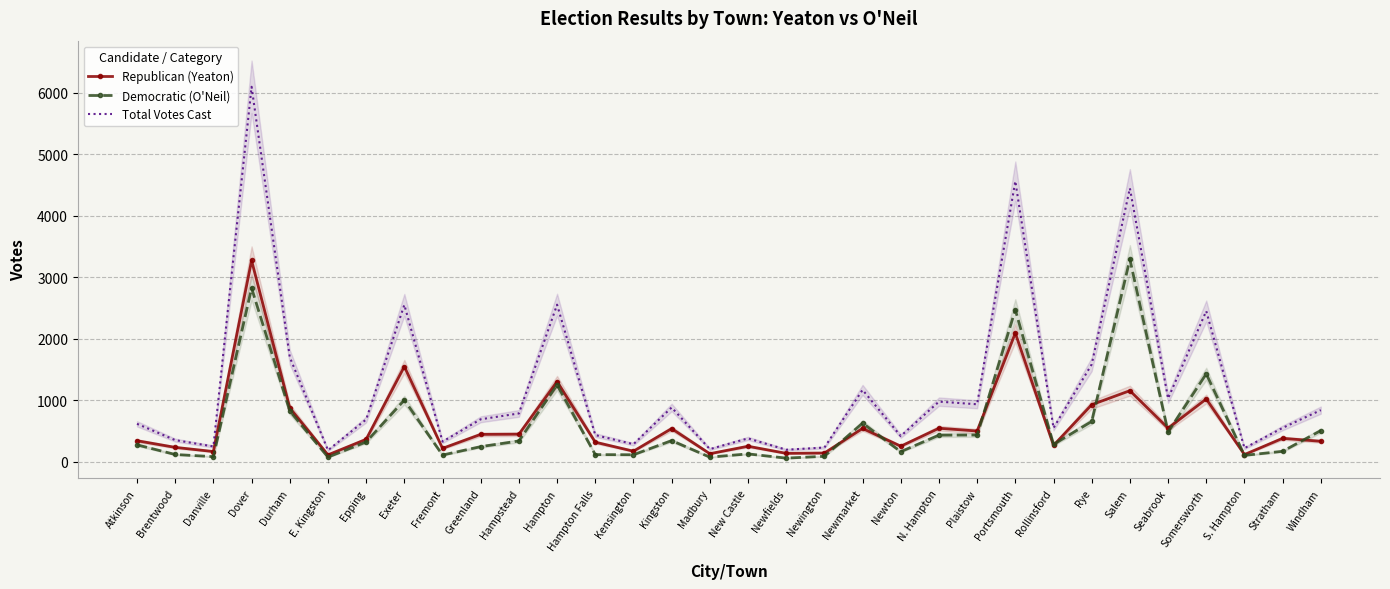

Where is Total Votes Cast nearest to the value 3143?

Hampton